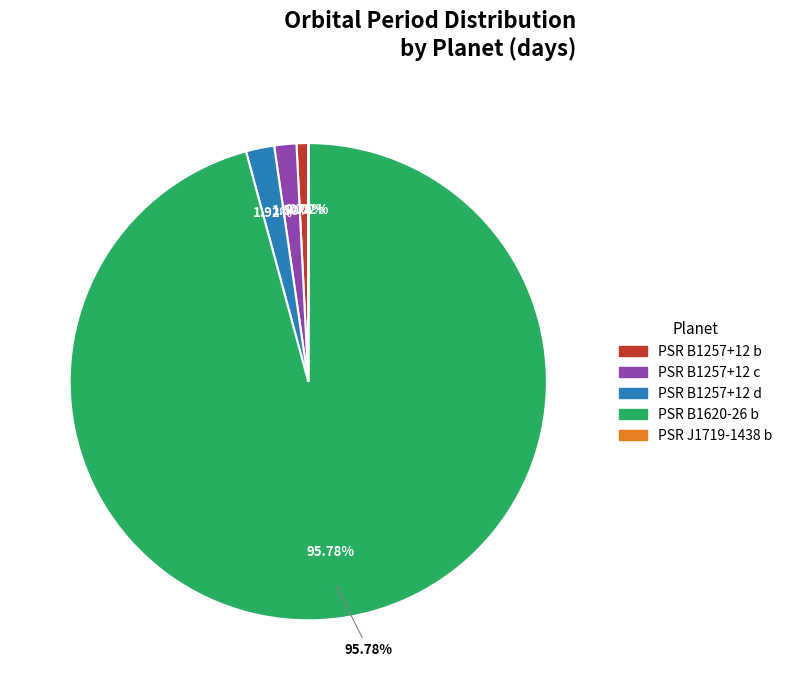

What is the change in value from PSR B1257+12 c to PSR J1719-1438 b?

-0.4